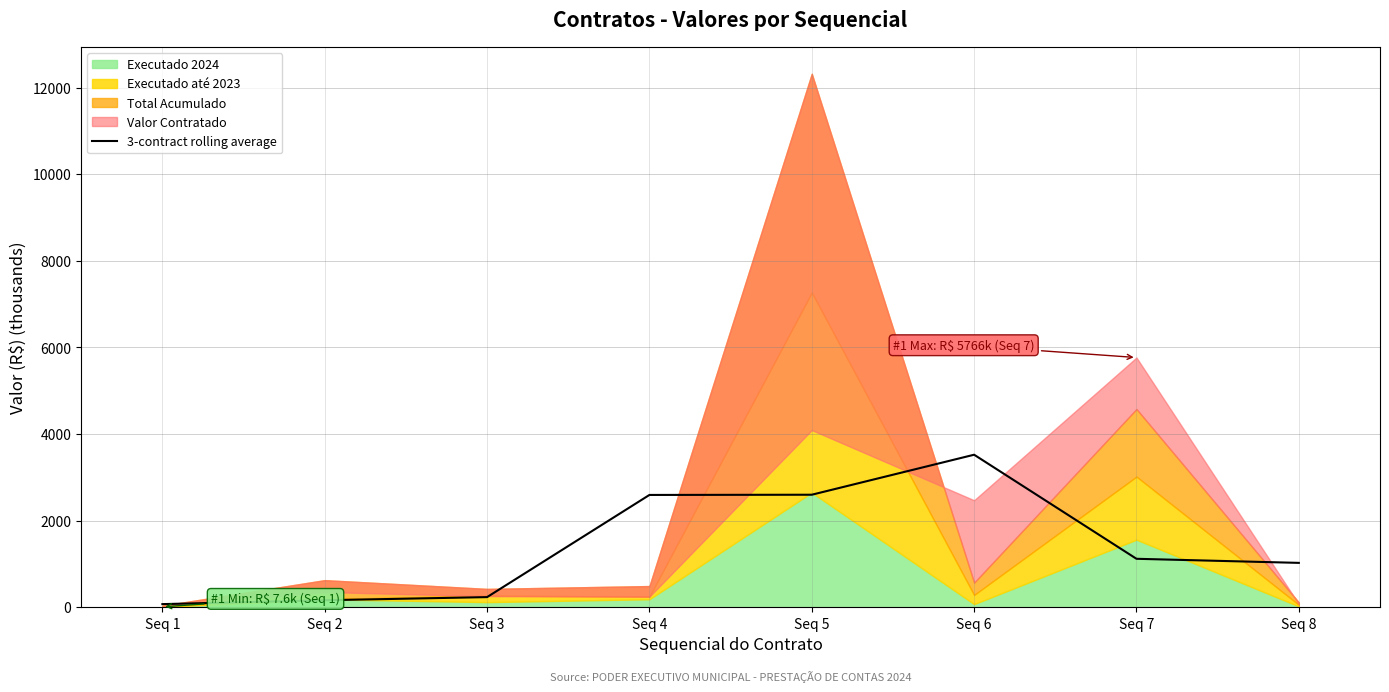

True or false: the data shows 130.2 at Seq 3.

False